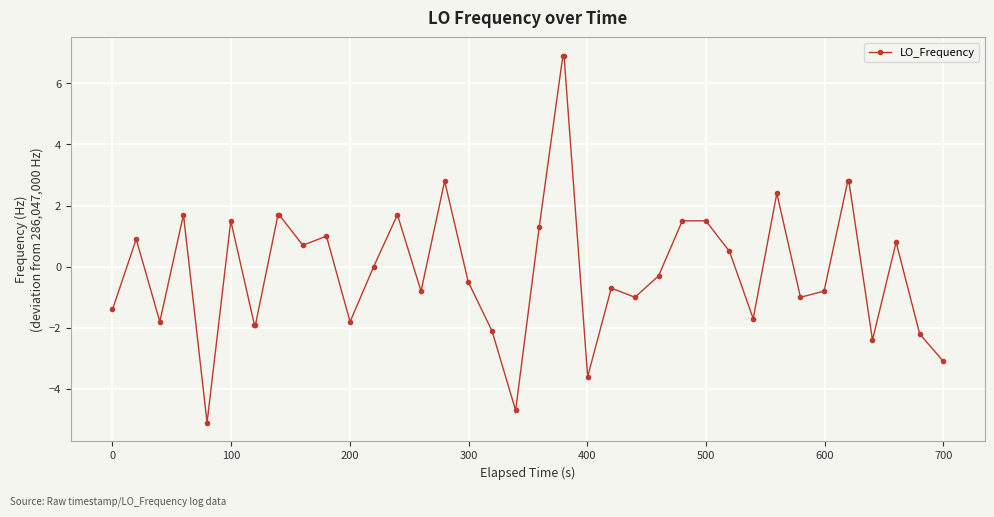

What is the value of the 40th point from the left?

-3.1